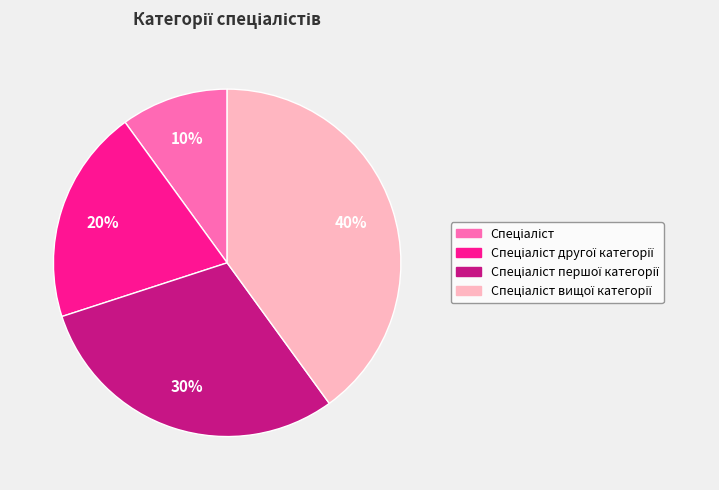

To the nearest percent, what is the average slice percentage?

25%